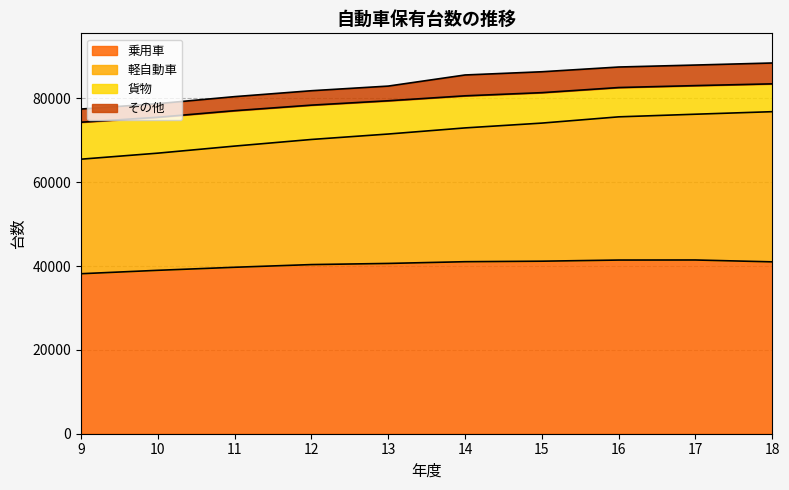

True or false: 貨物 and 軽自動車 cross at least once.

False